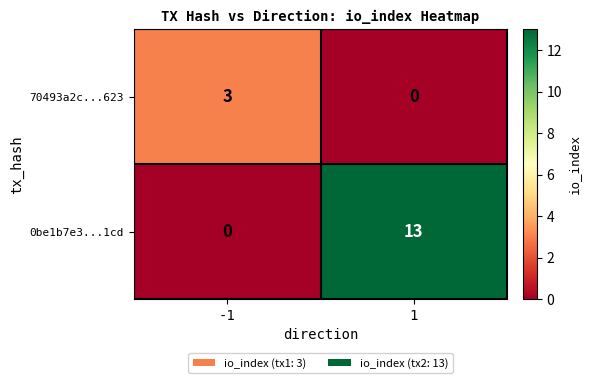

How many data points in 70493a2c...623 are less than 3?

1